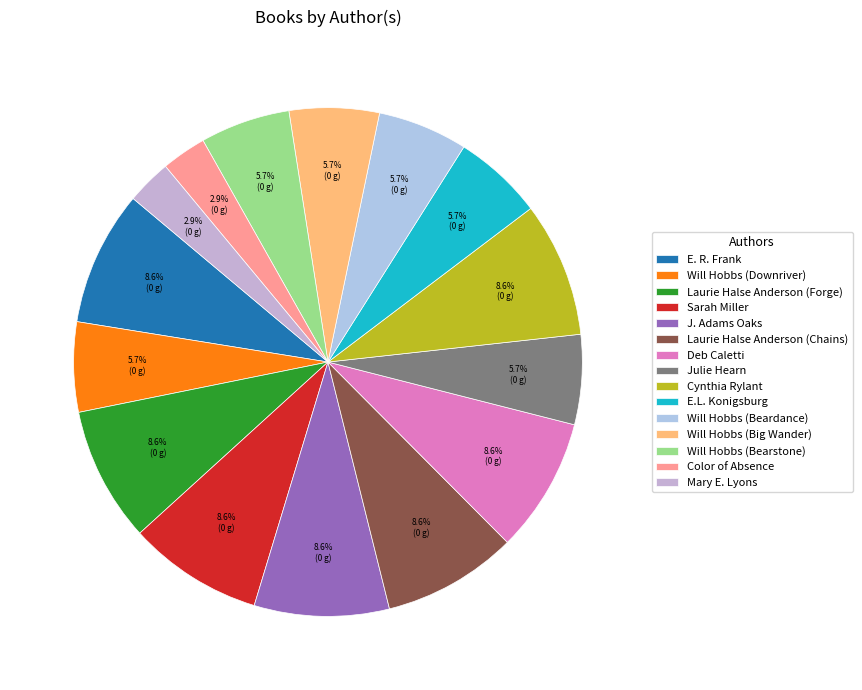

Does Will Hobbs (Bearstone) account for over 50% of the chart?

No